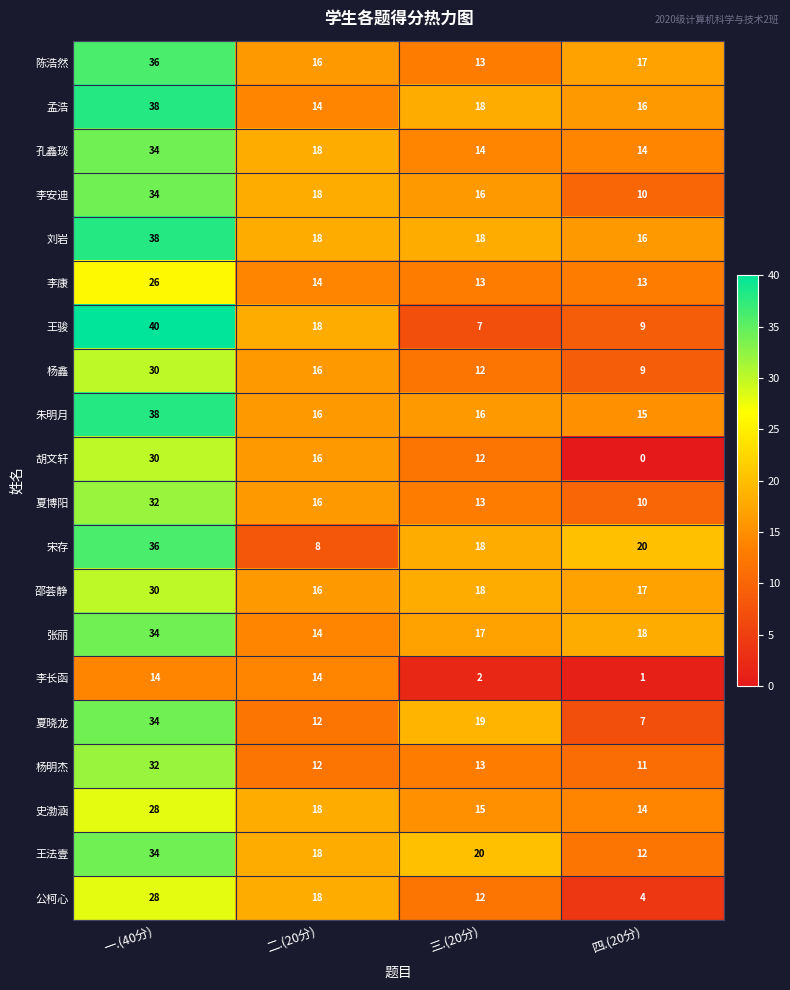

The value of 公柯心 at 四.(20分) is 4. True or false?

True